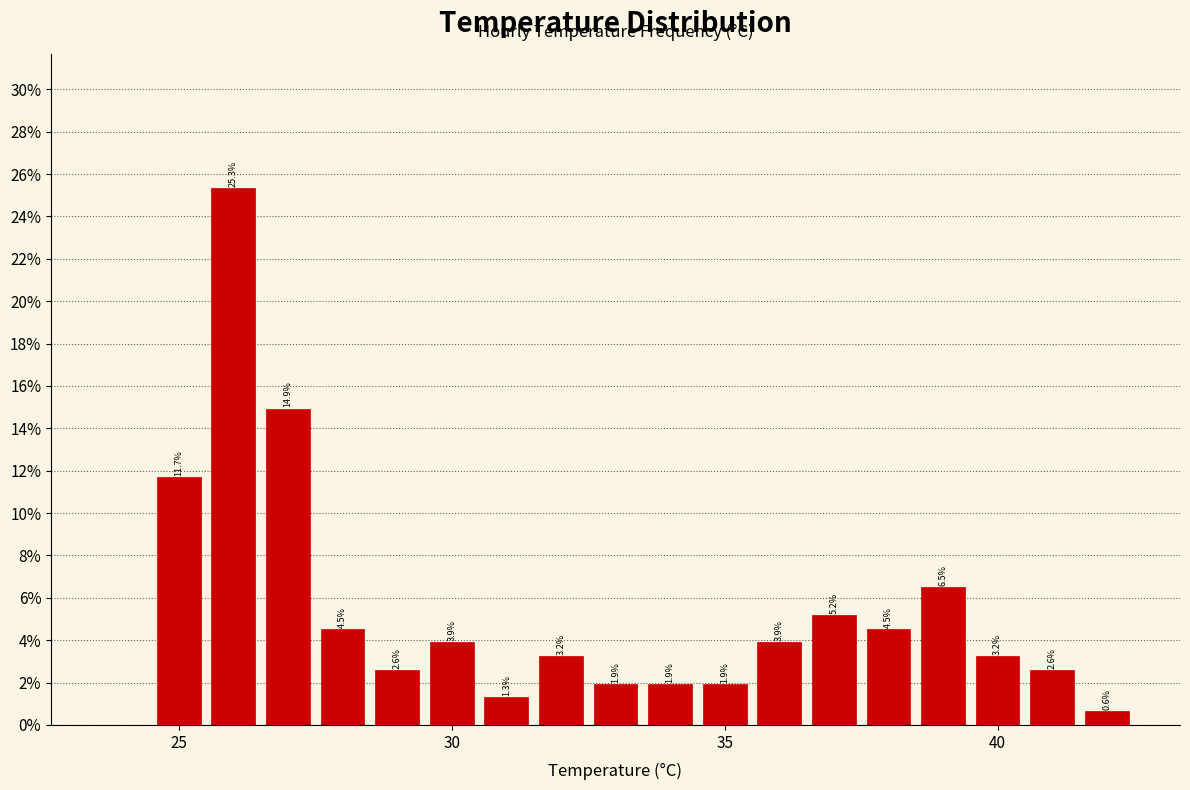

Read against the x-axis, roughly where is the centre of the tallest bar?

26.0